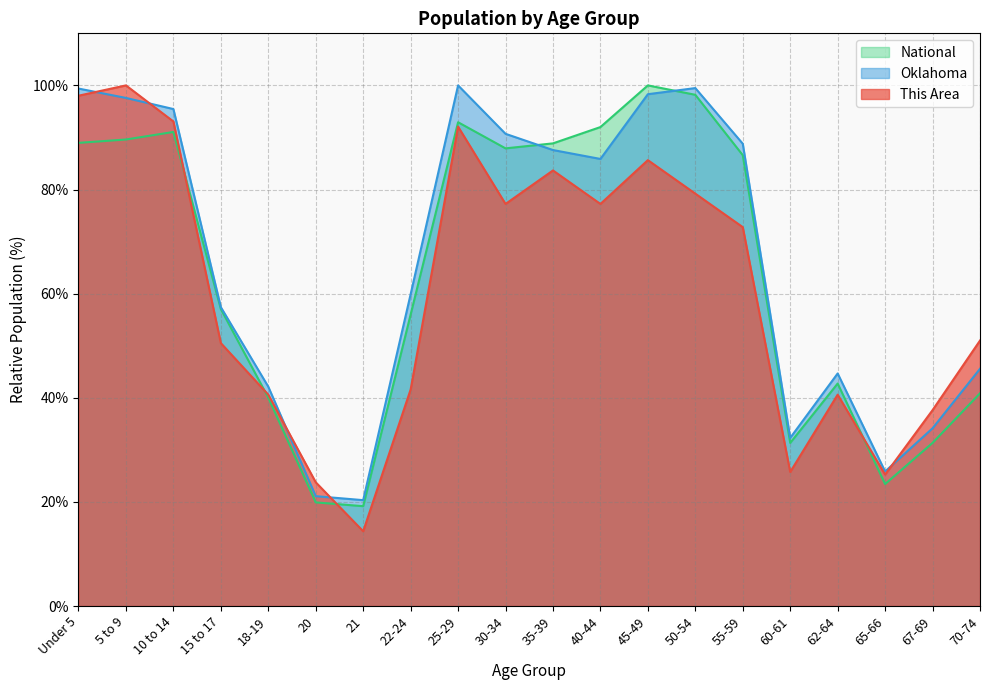

Which series has the largest total across all categories?

Oklahoma